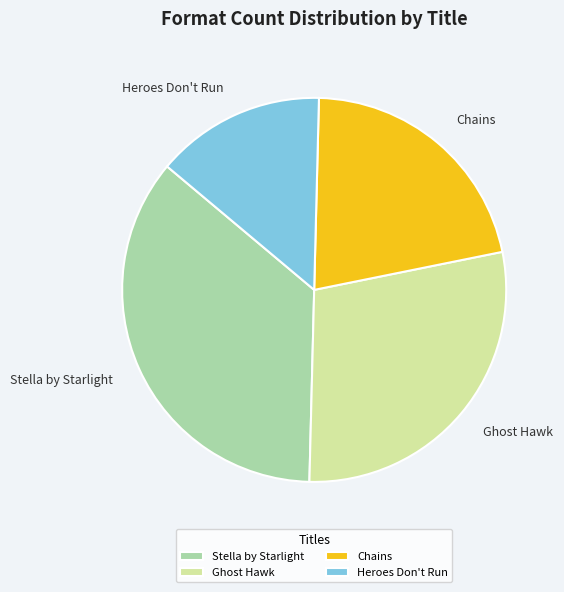

Approximately how many times larger is the value at Chains compared to Stella by Starlight?

0.6